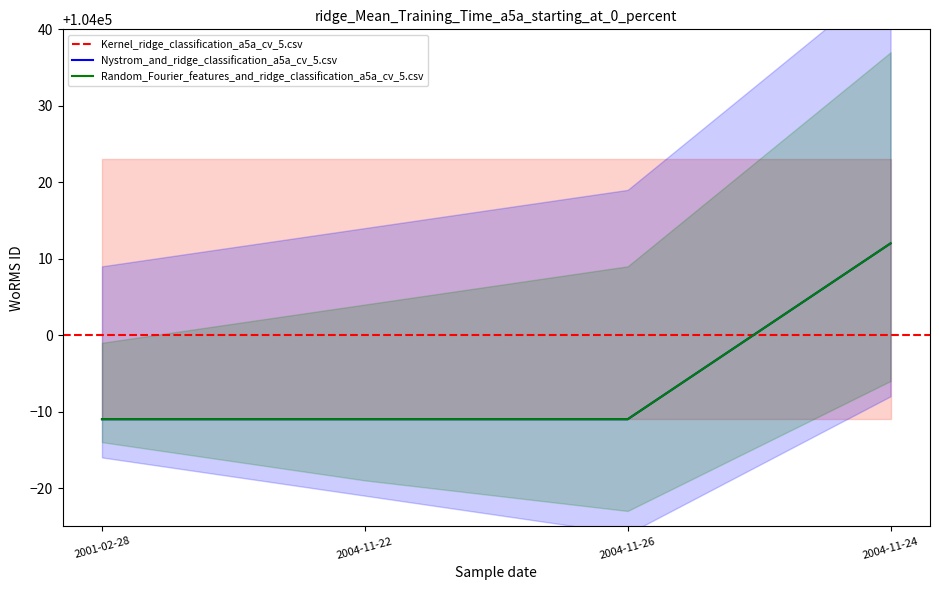

Which series has the largest total across all categories?

Nystrom_and_ridge